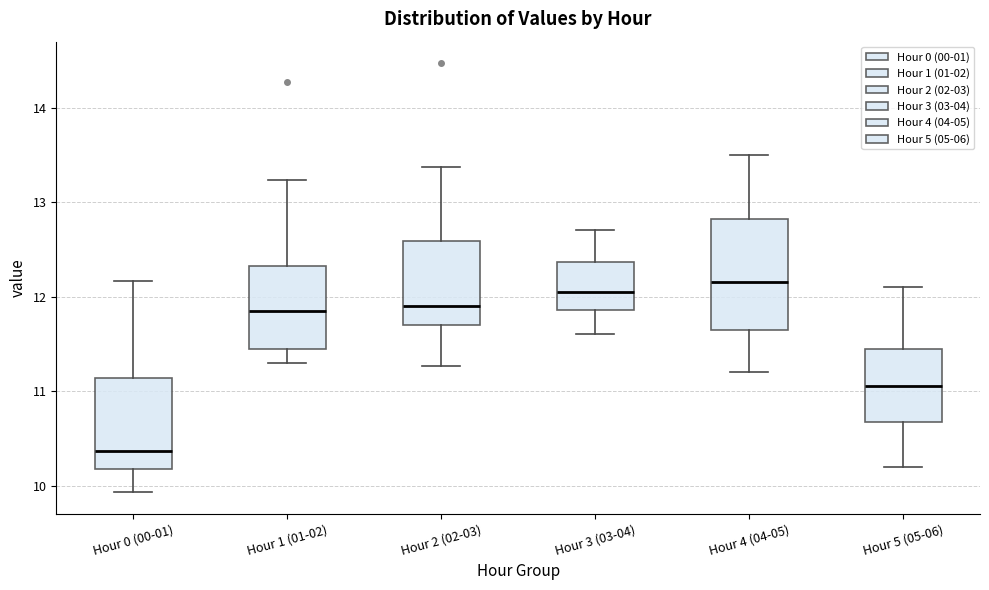

Reading left to right, read every box against the y-axis: the position of its median line, the range the box covers, and the ends of its whiskers. The values are not printed on the chart, so give them approximately, as read against the axis.

Hour 0 (00-01): median 10.4, box 10.2 to 11.1, whiskers 9.9 to 12.2
Hour 1 (01-02): median 11.9, box 11.4 to 12.3, whiskers 11.3 to 13.2
Hour 2 (02-03): median 11.9, box 11.7 to 12.6, whiskers 11.3 to 13.4
Hour 3 (03-04): median 12.1, box 11.9 to 12.4, whiskers 11.6 to 12.7
Hour 4 (04-05): median 12.2, box 11.7 to 12.8, whiskers 11.2 to 13.5
Hour 5 (05-06): median 11.1, box 10.7 to 11.5, whiskers 10.2 to 12.1